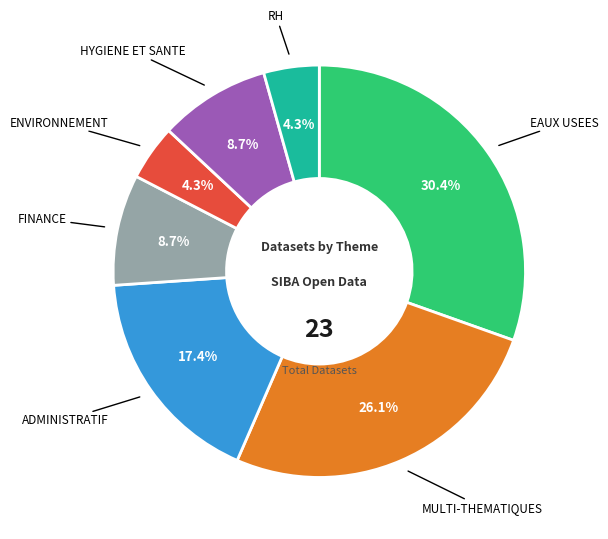

Does any single category account for the majority?

No